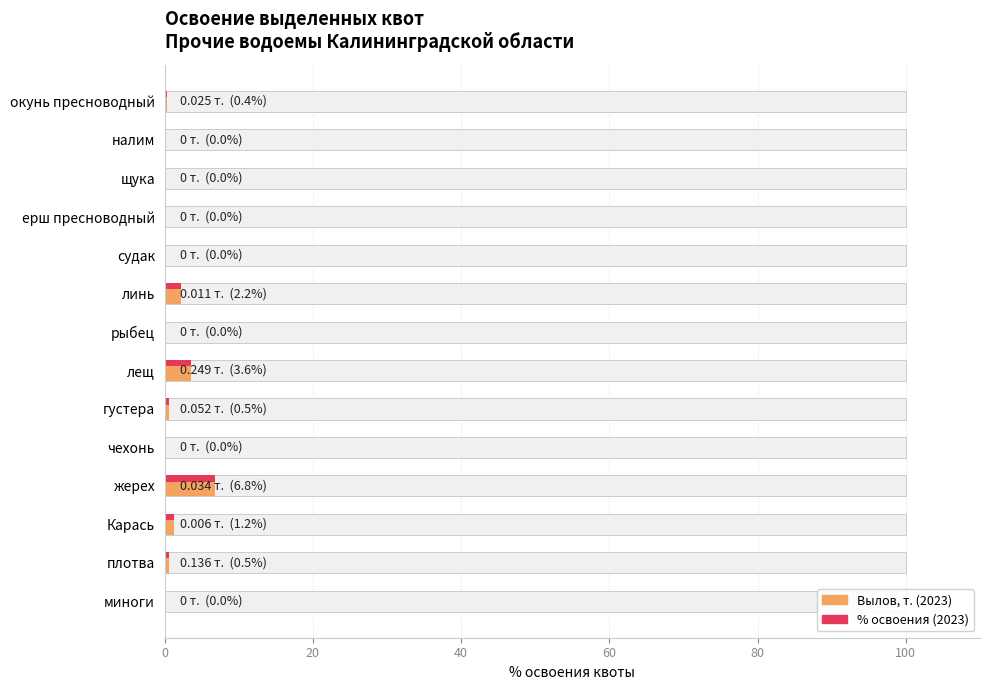

At how many categories does at least one series exceed 6?

1